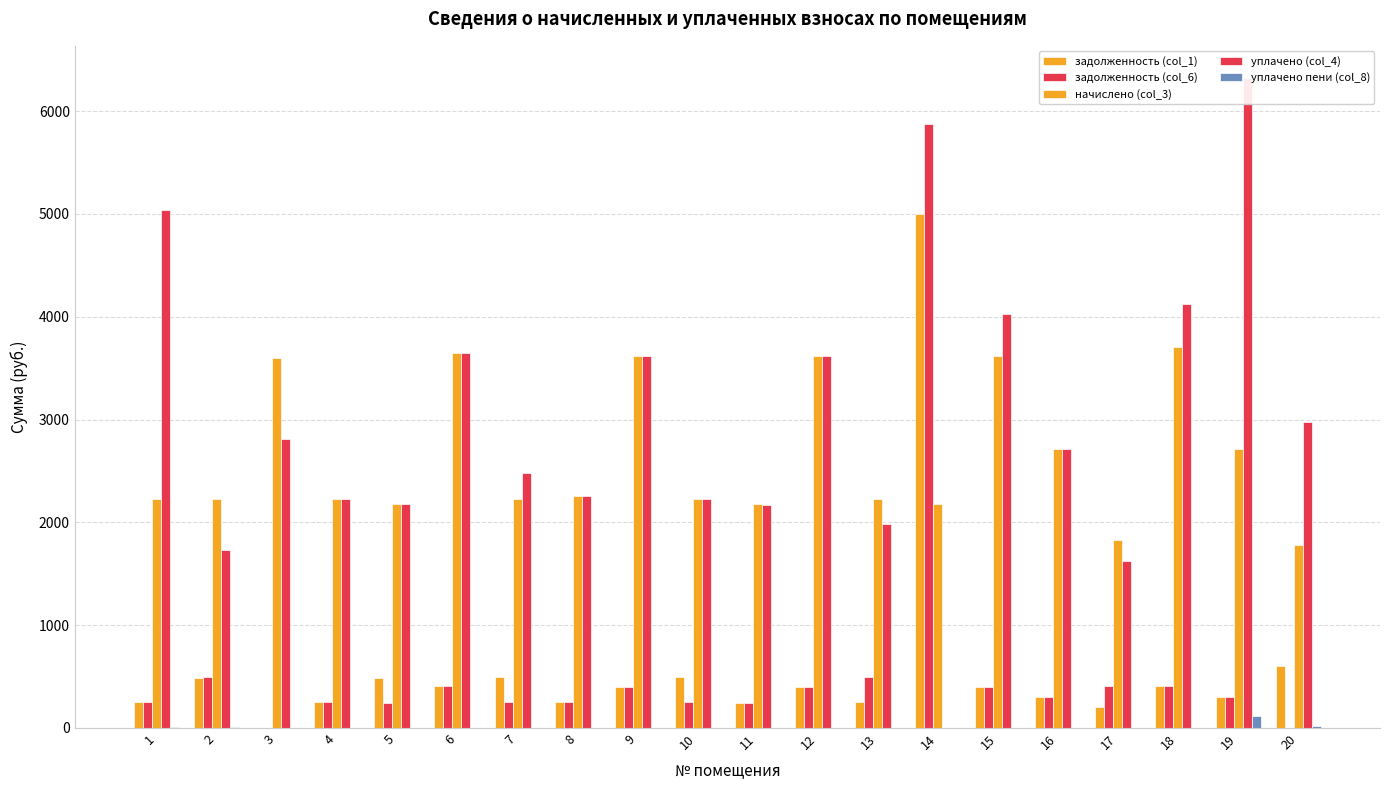

Read the начислено (col_3) value at 4.

2229.4